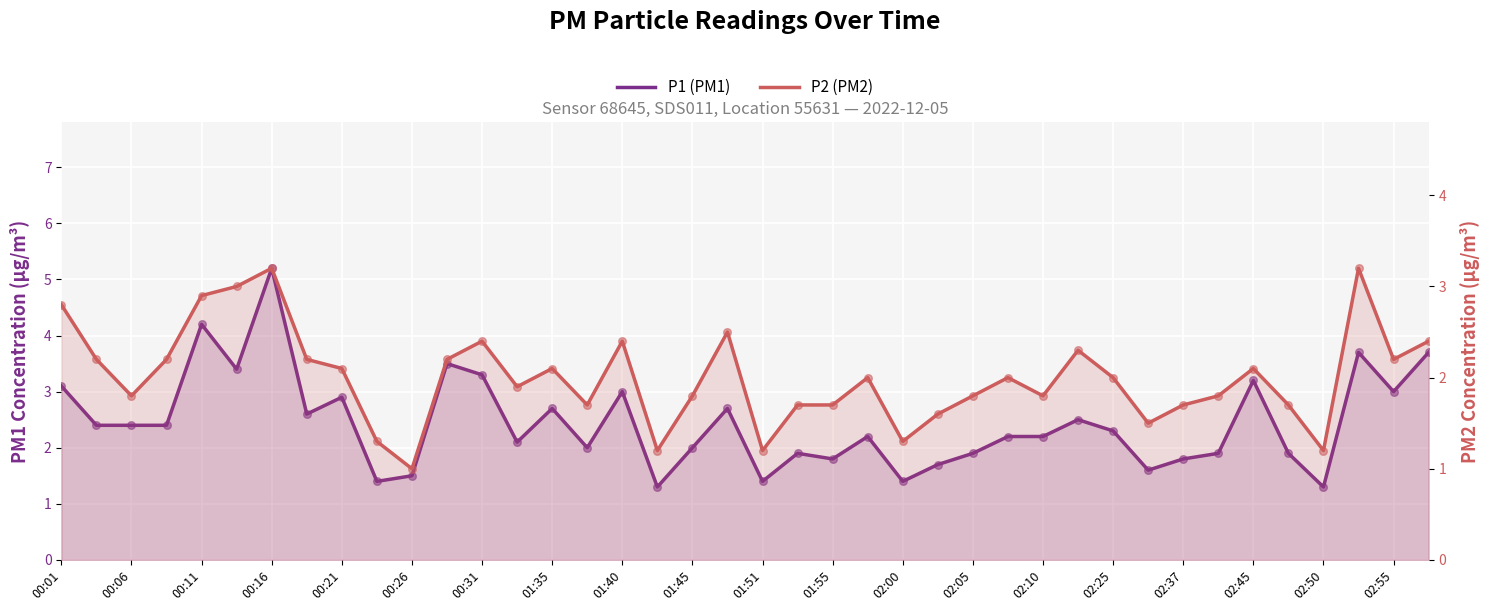

At how many categories does at least one series exceed 4?

2